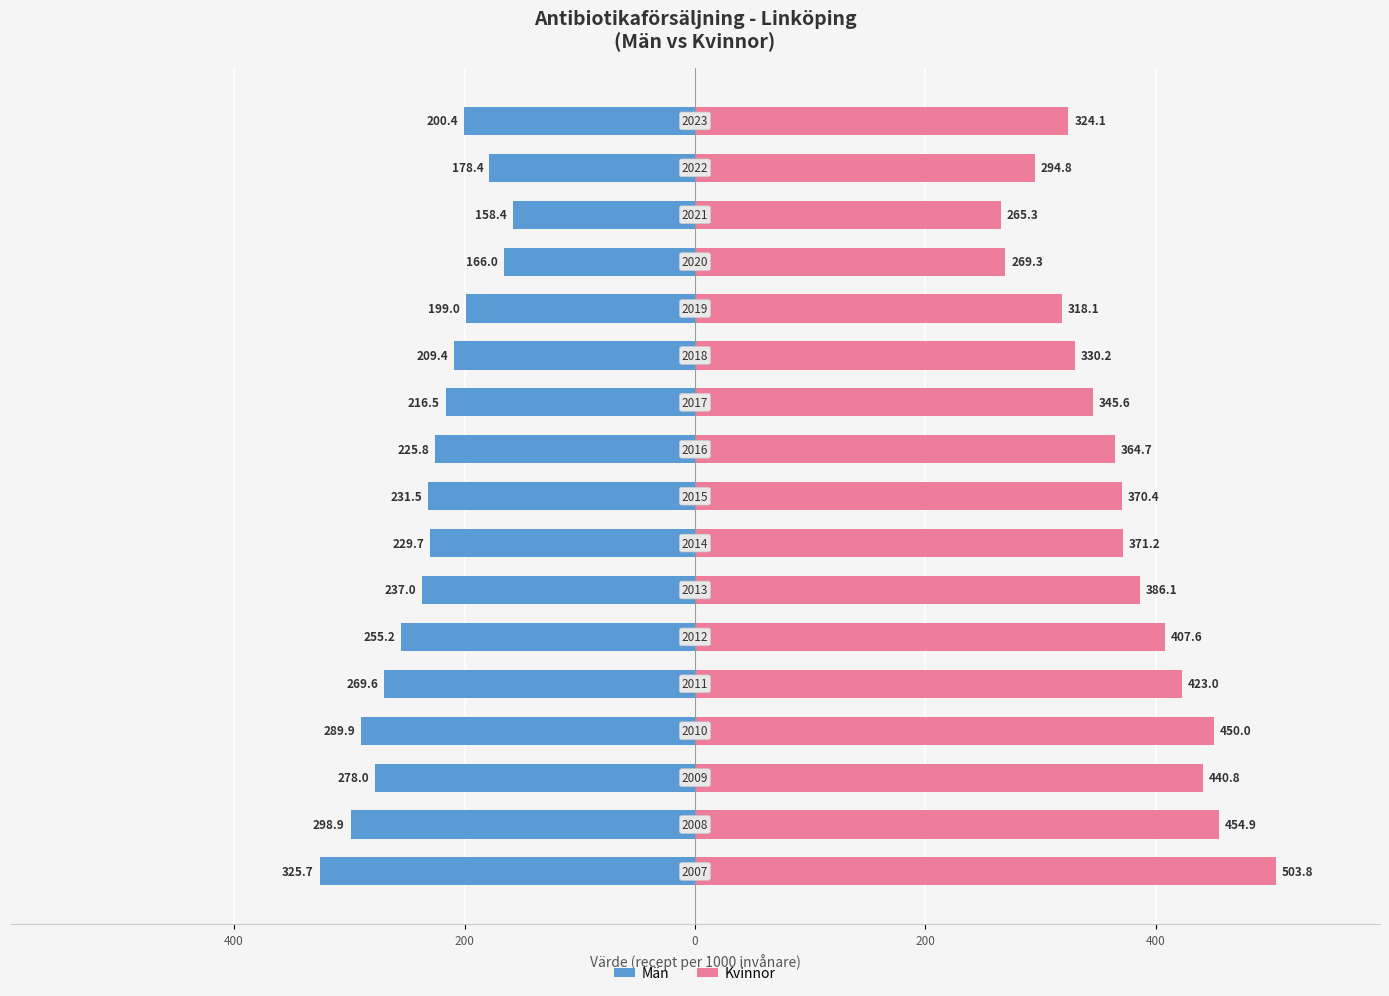

What is the sum of all Kvinnor values?

6320.3